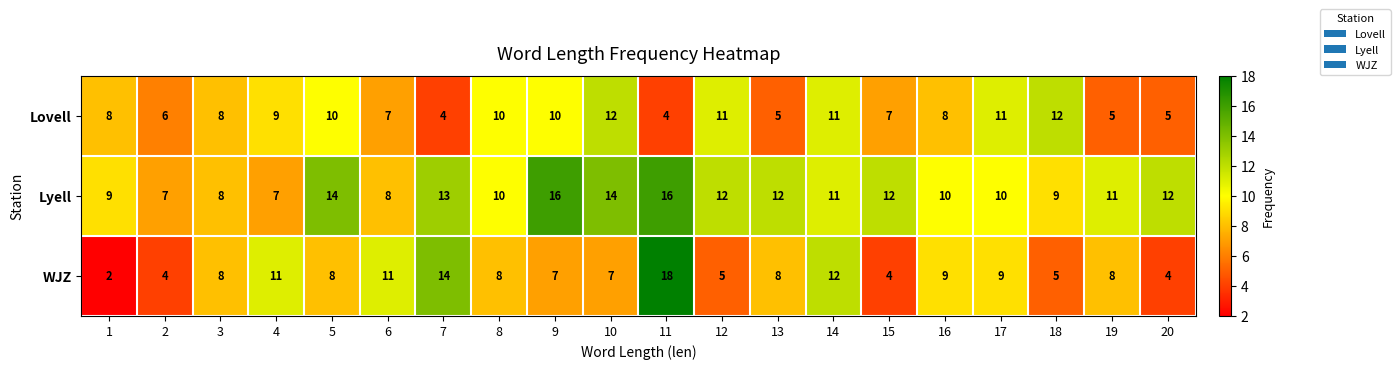

What is the average value of the Lyell series?

11